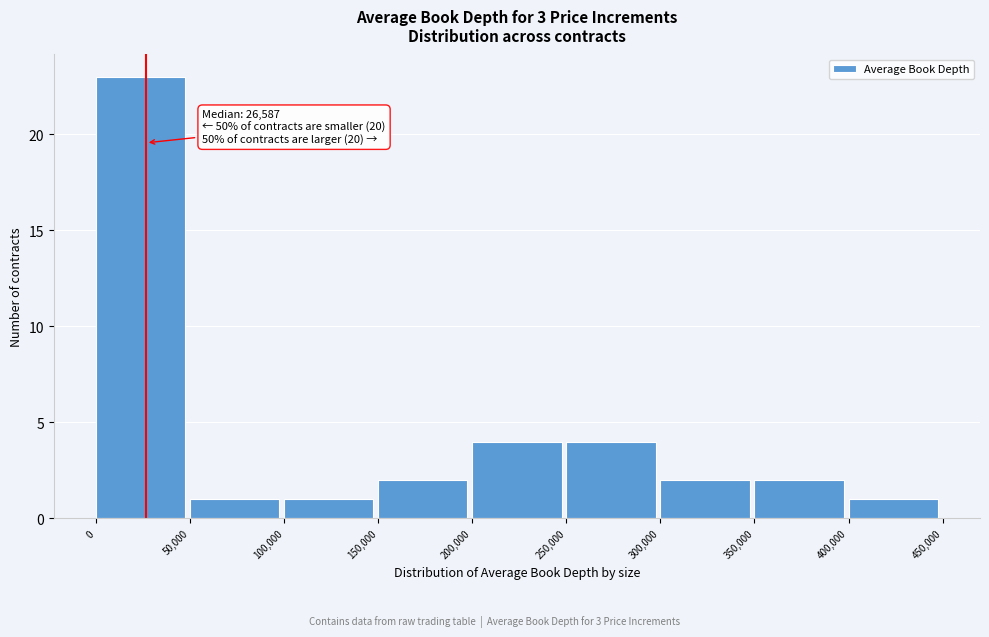

Over which range of the x-axis is the bar tallest?

0 to 50,000